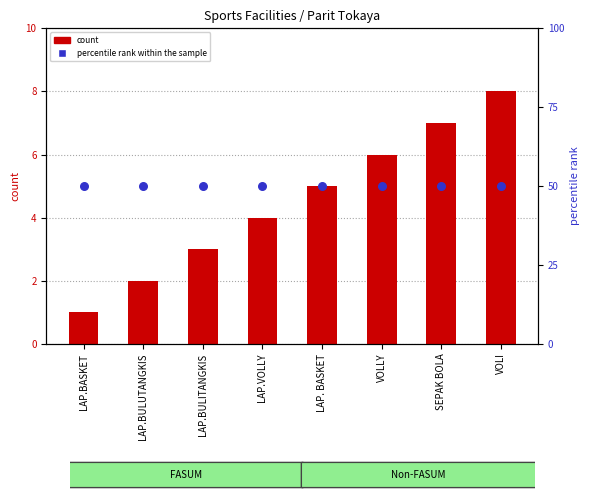

Which series reaches the minimum Y coordinate?

count